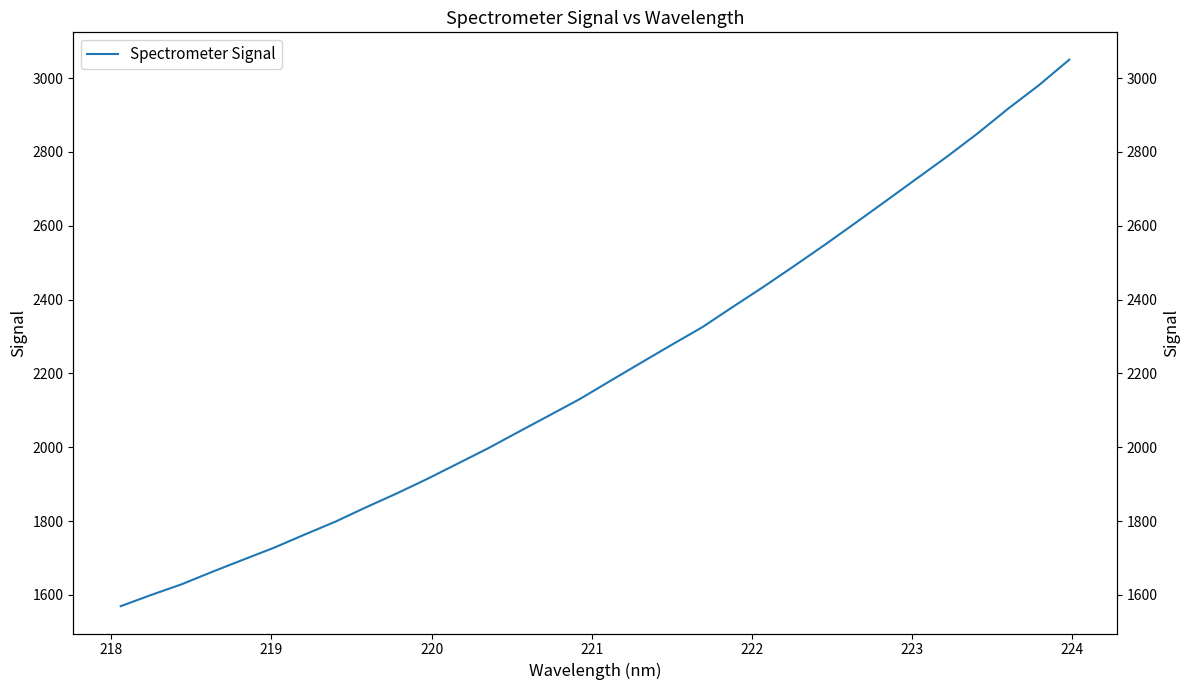

How many data points does each series have?

32